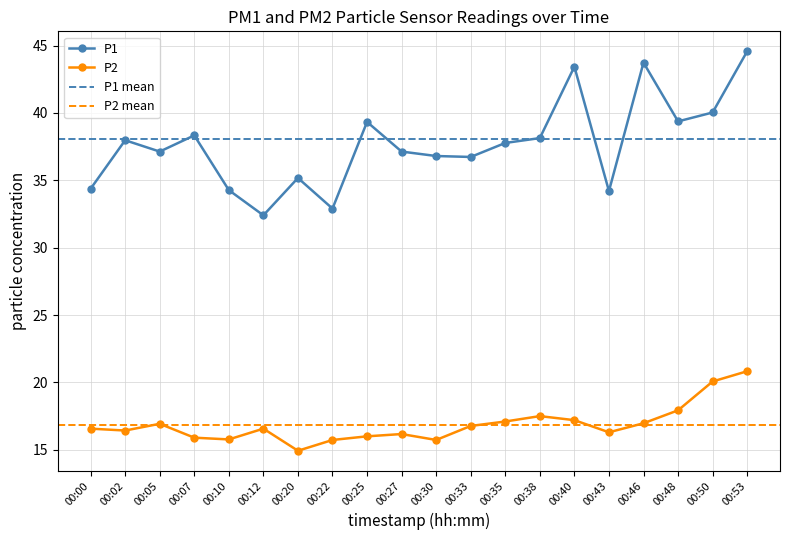

True or false: P2 and P1 cross at least once.

False